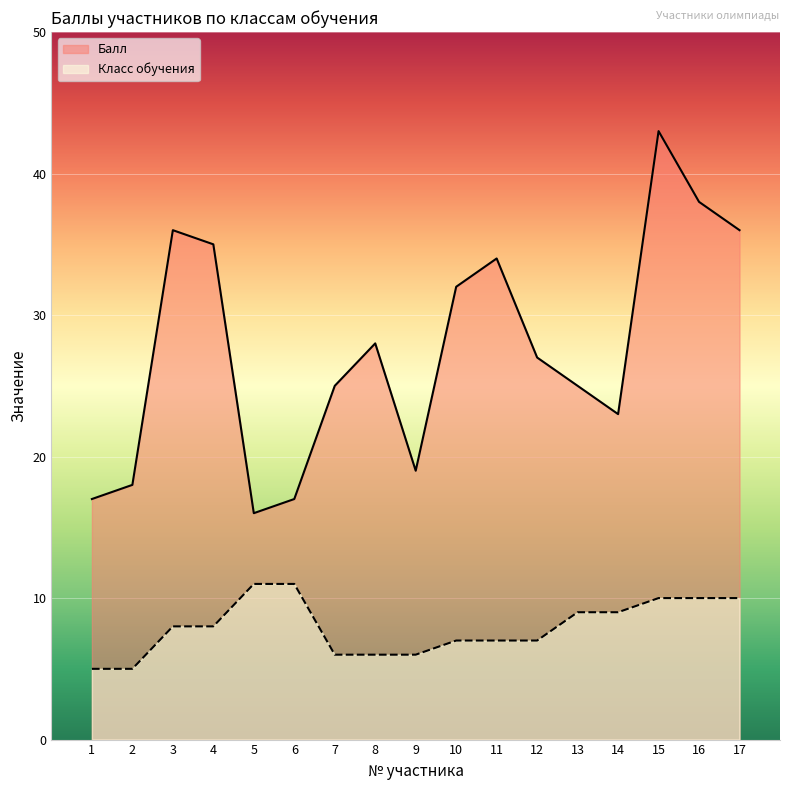

True or false: Балл has a value of 35 at 4.

True